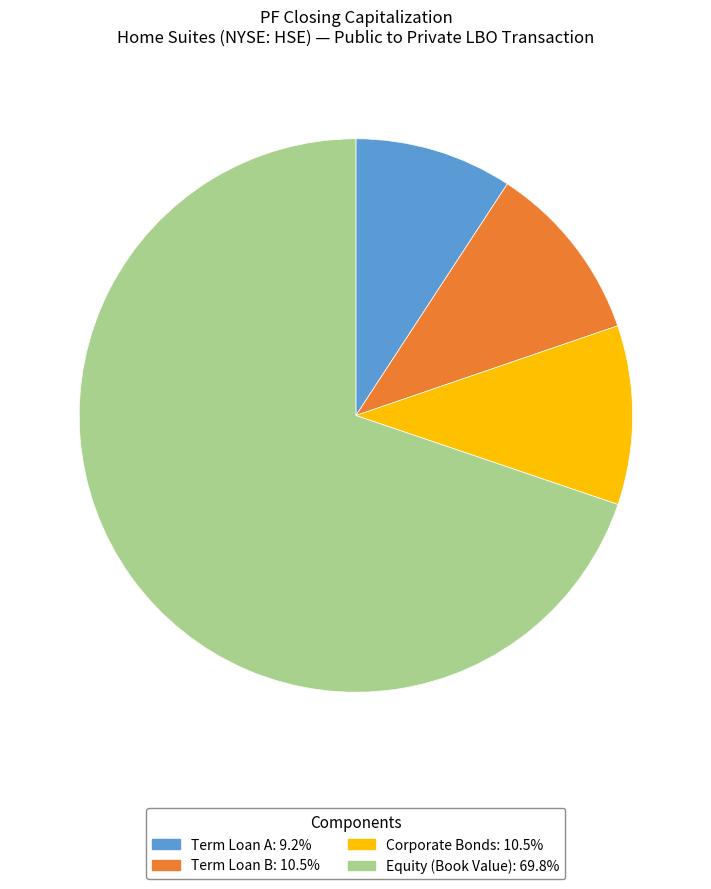

Is the sum of Equity (Book Value) and Corporate Bonds greater than half?

Yes